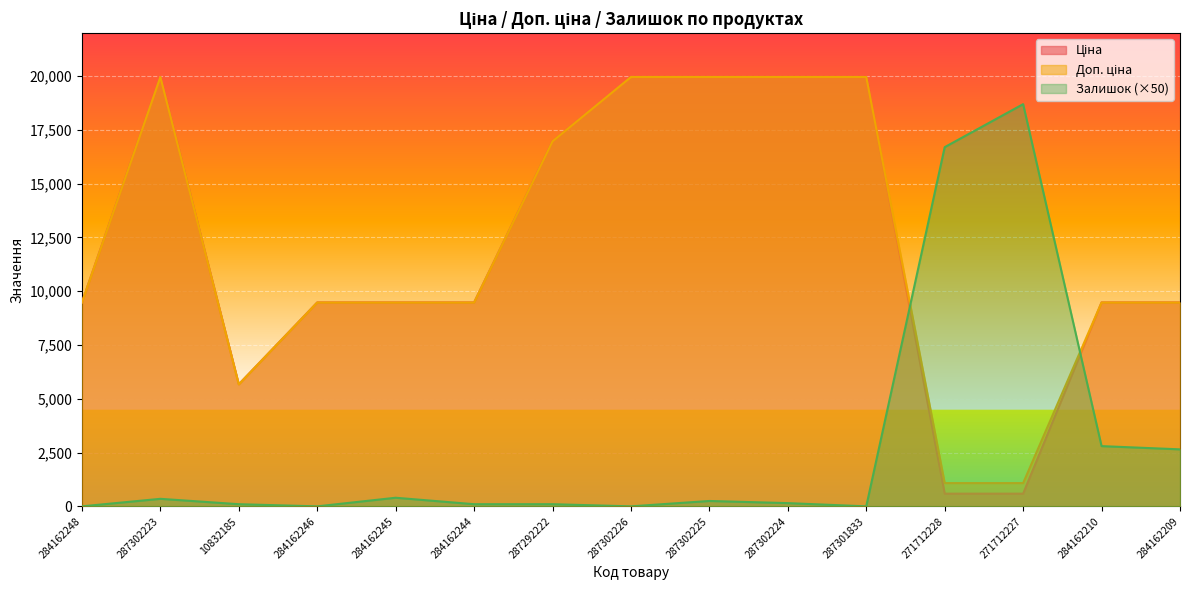

How many data points does each series have?

15